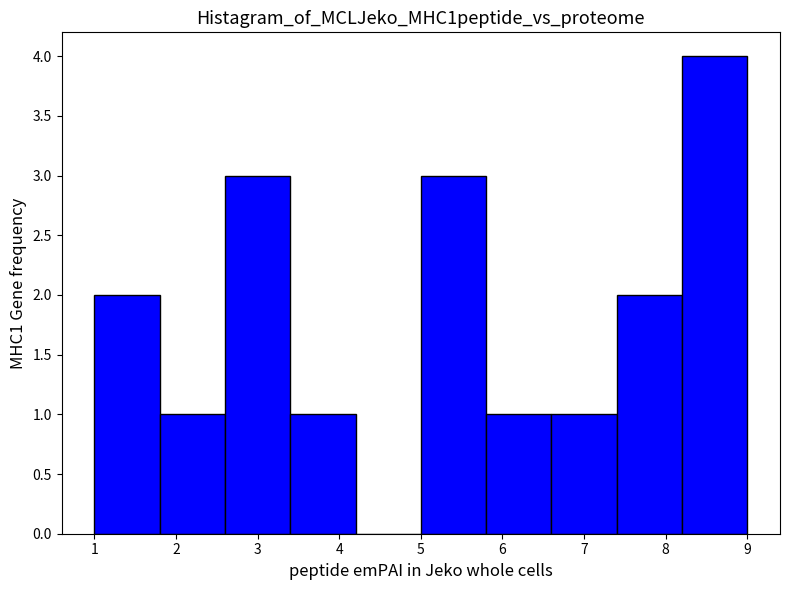

Reading left to right, list every bar in this chart as the range it spans on the x-axis followed by its height. The values are not printed on the chart, so give them approximately, as read against the axis.

1.0 to 1.8: 2
1.8 to 2.6: 1
2.6 to 3.4: 3
3.4 to 4.2: 1
4.2 to 5.0: 0
5.0 to 5.8: 3
5.8 to 6.6: 1
6.6 to 7.4: 1
7.4 to 8.2: 2
8.2 to 9.0: 4